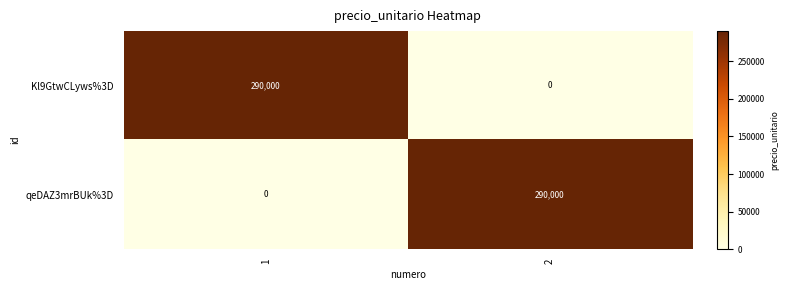

Is the value of Kl9GtwCLyws%3D at 2 greater than the value of qeDAZ3mrBUk%3D at 2?

No